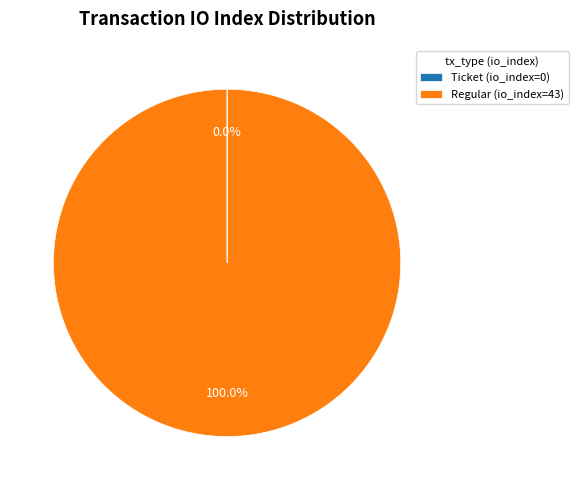

Which category accounts for the majority?

Regular (io_index=43)